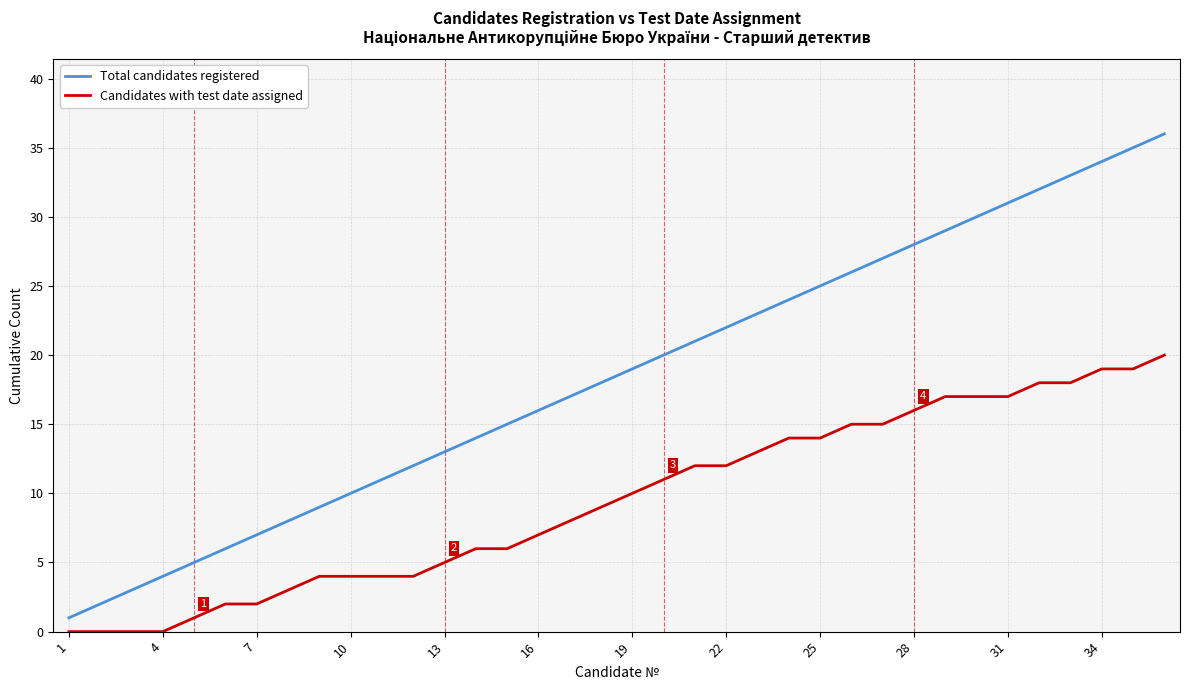

How many distinct data groups are displayed?

2